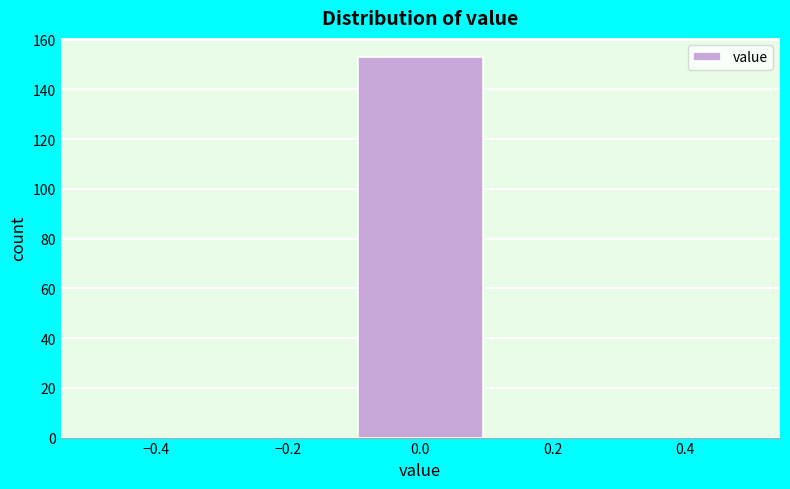

Reading left to right, transcribe this chart: for each bar, give the range it covers on the x-axis and its height. The values are not printed on the chart, so give them approximately, as read against the axis.

-0.5 to -0.3: 0
-0.3 to -0.1: 0
-0.1 to 0.1: 154
0.1 to 0.3: 0
0.3 to 0.5: 0